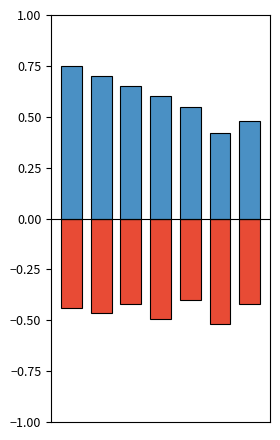

Which series changed the most between 2 and 3?

intensity(dBm)